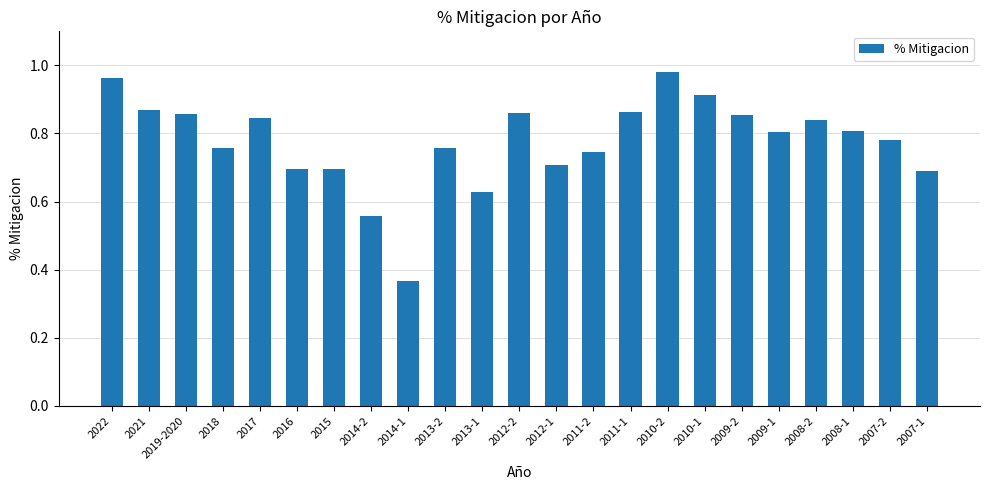

True or false: the data shows 1.2 at 2016.

False